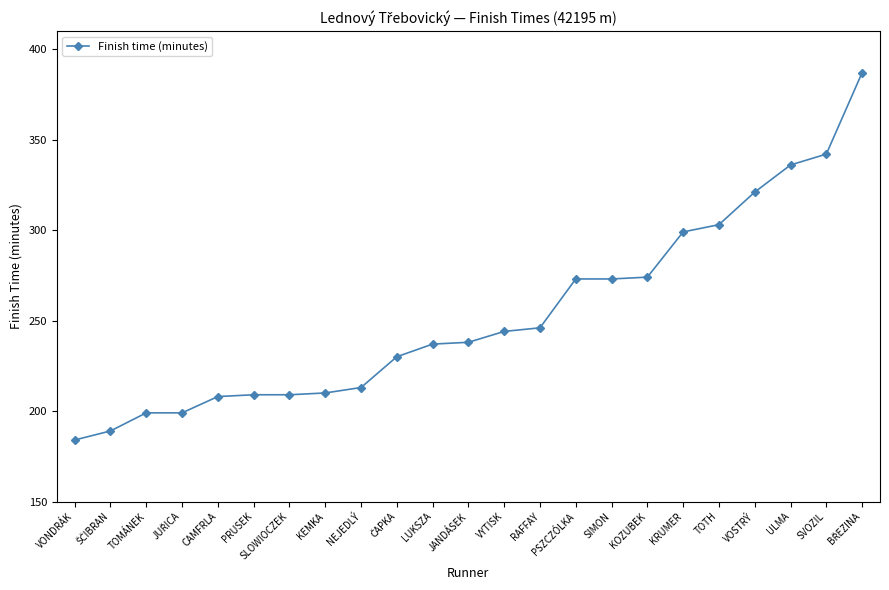

Approximately how many times larger is the value at SIMON compared to TOTH?

0.9